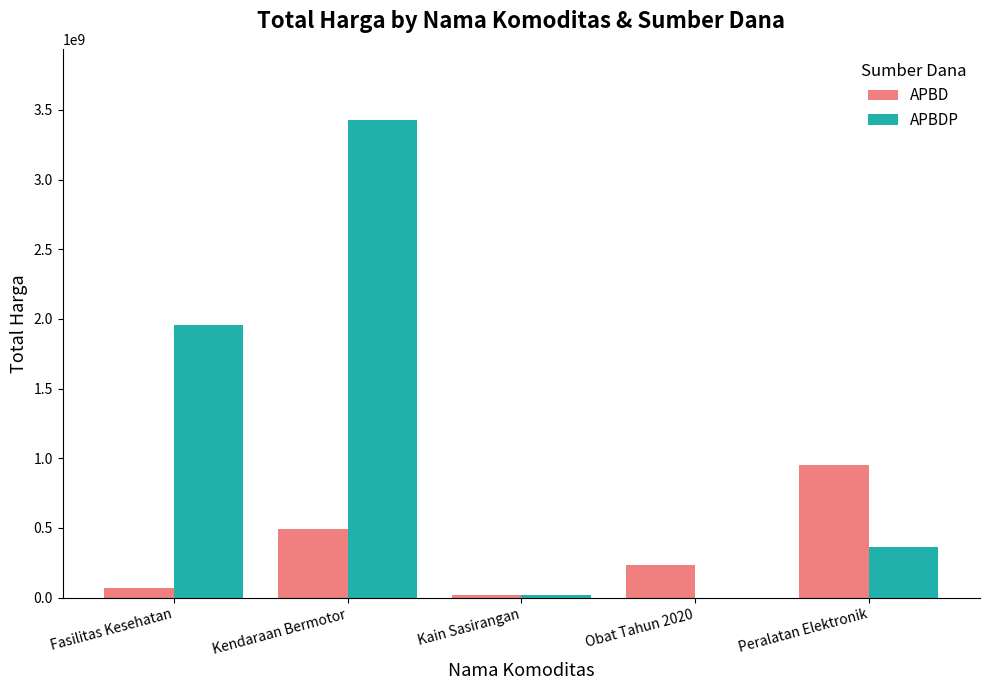

At which category does the chart reach its peak across all series?

Kendaraan Bermotor